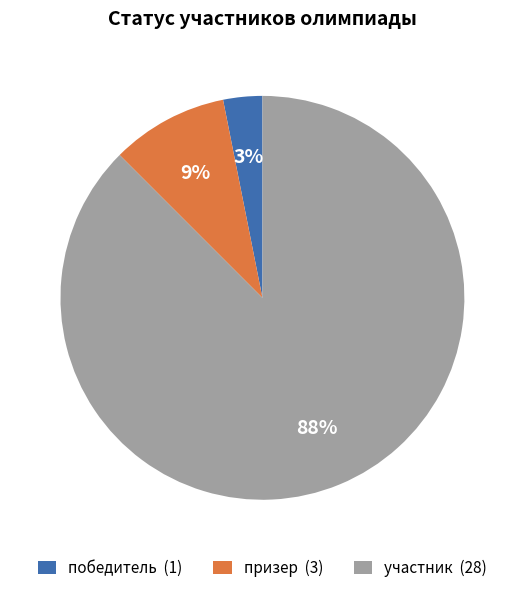

What is the majority slice?

участник